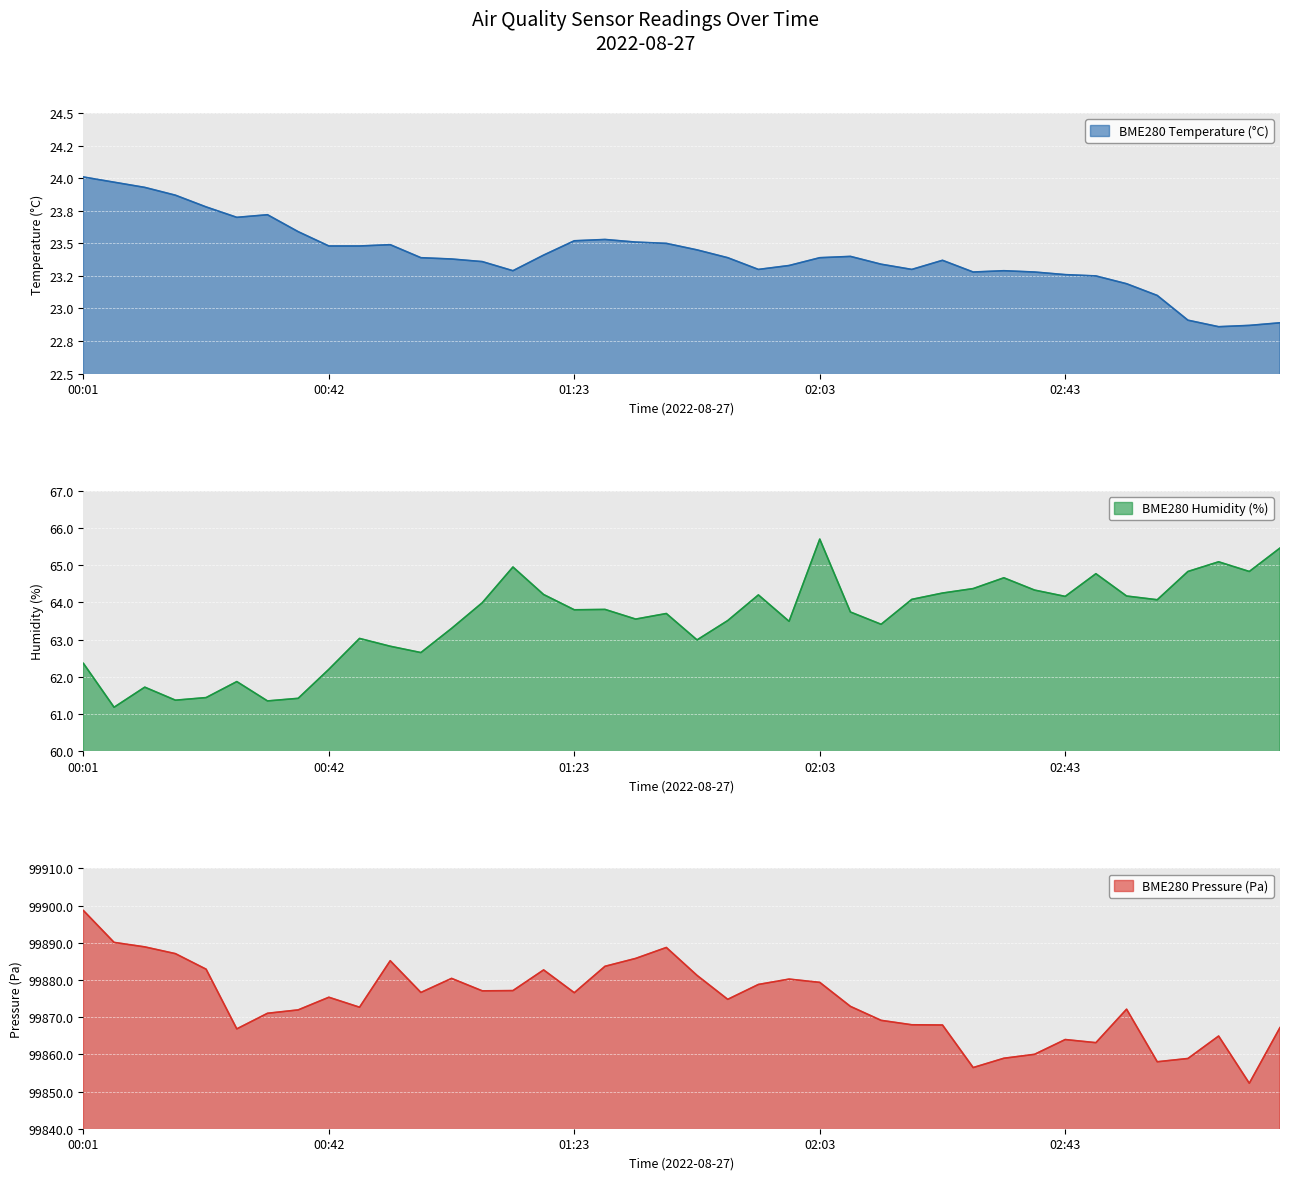

The value of BME280_humidity at 01:38 is 27.5. True or false?

False